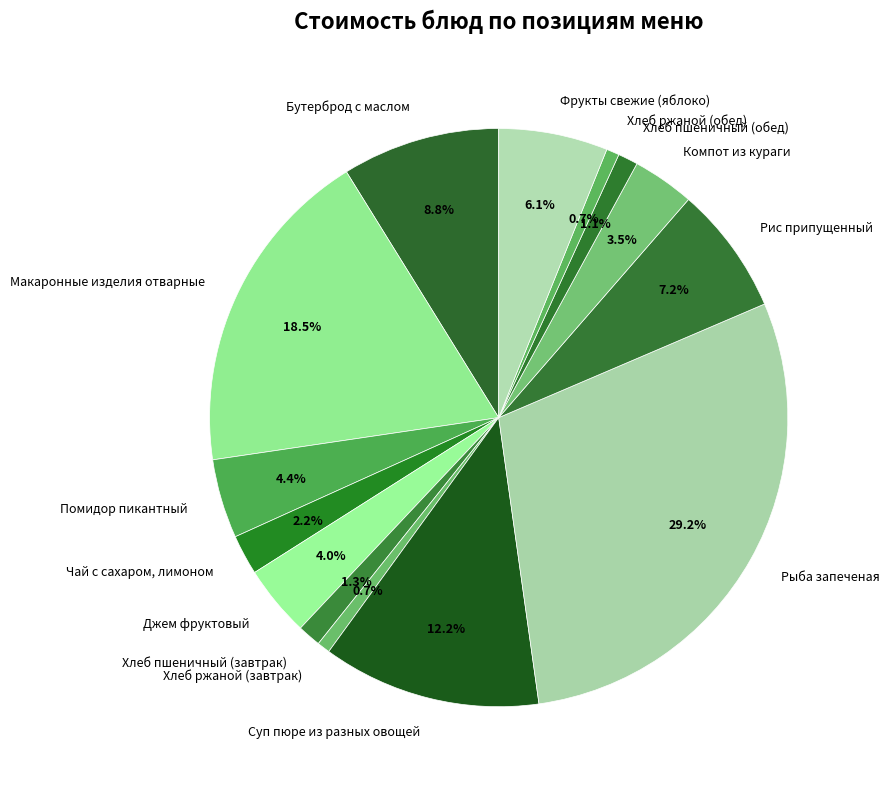

What is the largest slice in the pie chart?

Рыба запеченая